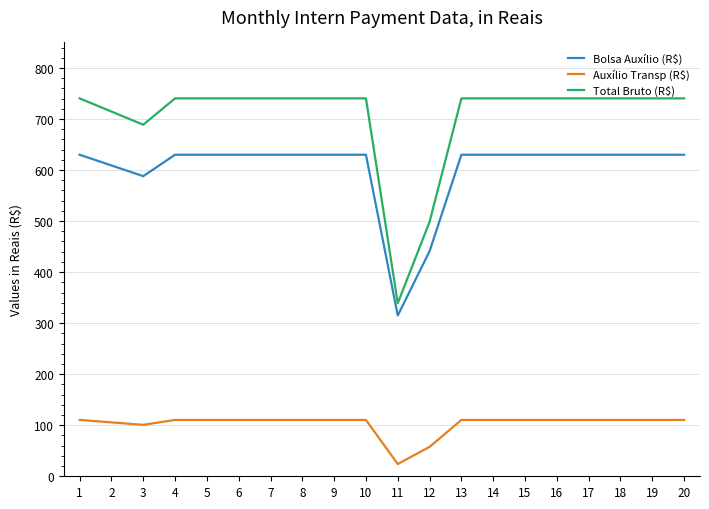

Reading left to right, extract all data points from this chart.

Bolsa Auxílio (R$): 630.0	609.0	588.0	630.0	630.0	630.0	630.0	630.0	630.0	630.0	315.0	441.0	630.0	630.0	630.0	630.0	630.0	630.0	630.0	630.0
Auxílio Transp (R$): 110.4	105.6	100.8	110.4	110.4	110.4	110.4	110.4	110.4	110.4	24.0	57.6	110.4	110.4	110.4	110.4	110.4	110.4	110.4	110.4
Total Bruto (R$): 740.4	714.6	688.8	740.4	740.4	740.4	740.4	740.4	740.4	740.4	339.0	498.6	740.4	740.4	740.4	740.4	740.4	740.4	740.4	740.4